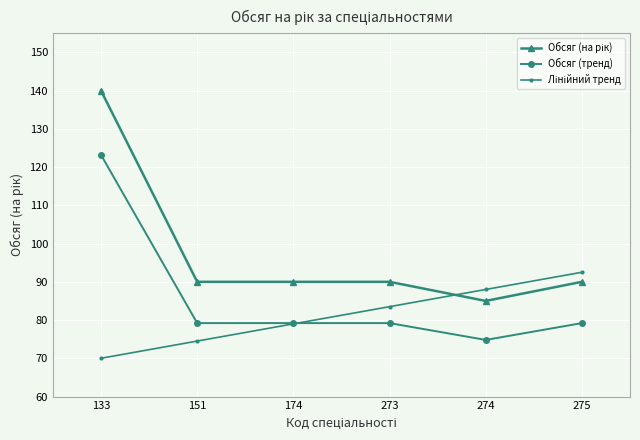

Which label corresponds to the largest value in the chart?

133